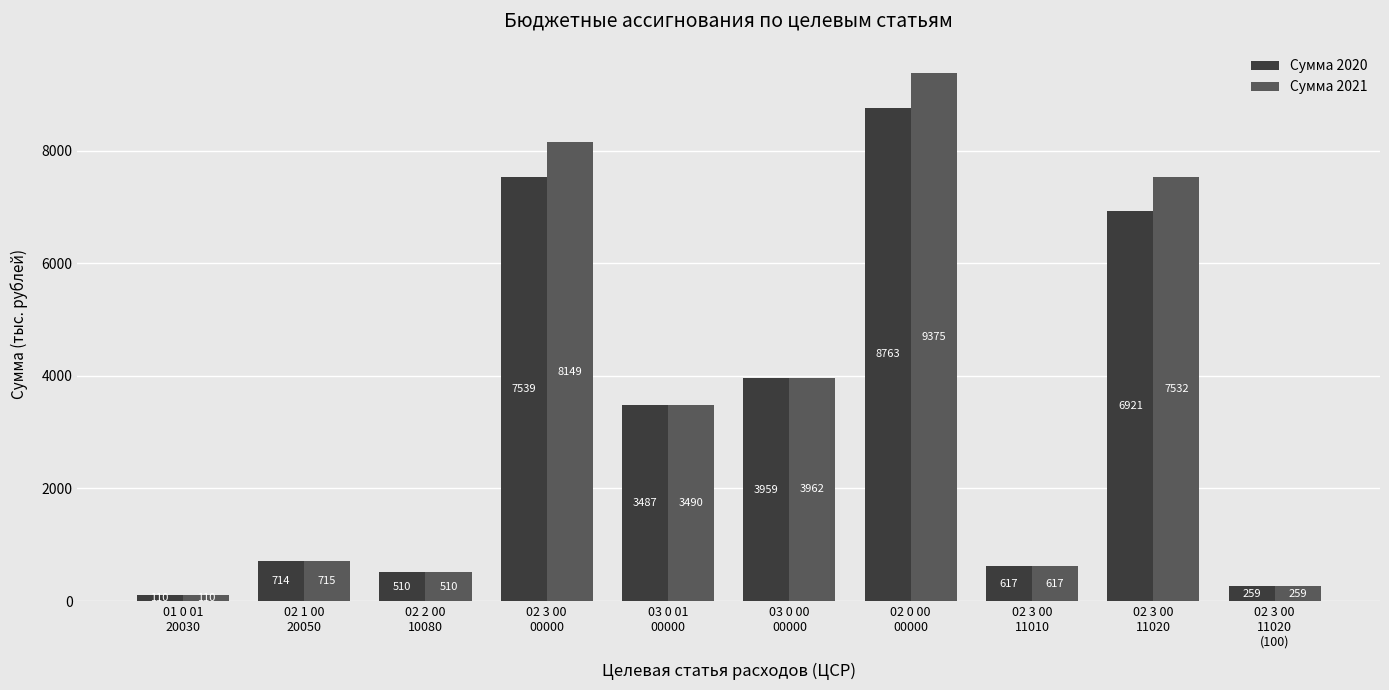

Which category has the highest value in the Сумма 2020 series?

02 0 00
00000